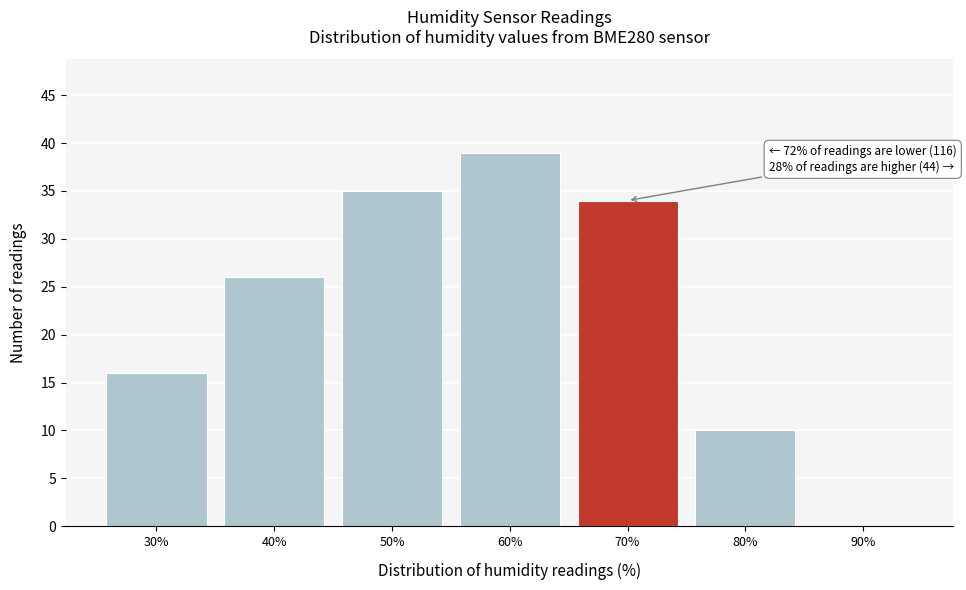

Reading right to left, extract all data points from this chart.

90%=0	80%=10	70%=34	60%=39	50%=35	40%=26	30%=16